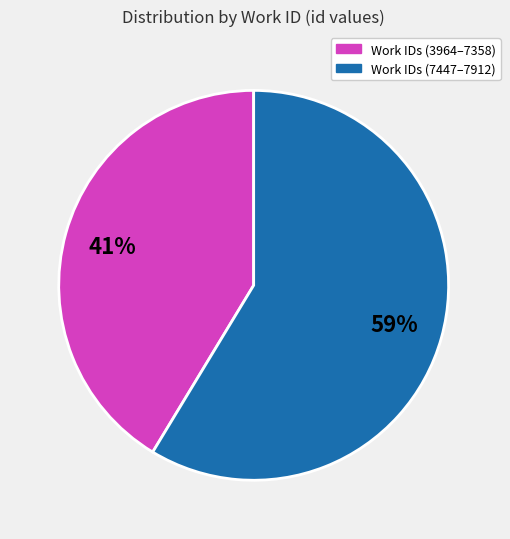

To the nearest percent, what is the average slice percentage?

50%